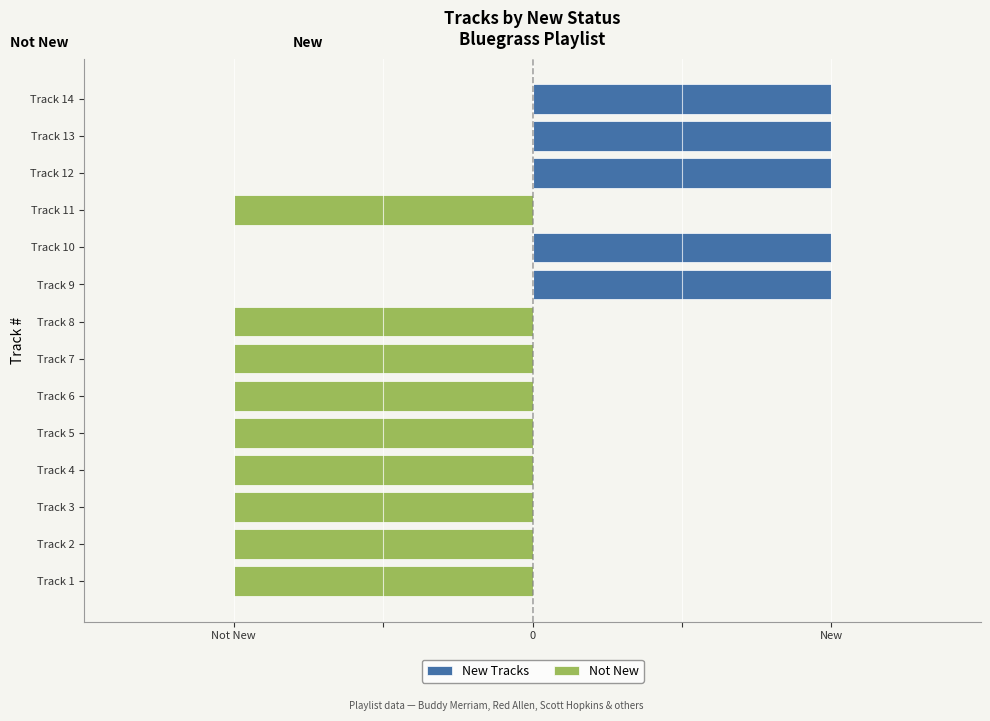

At how many categories does at least one series exceed 0?

5